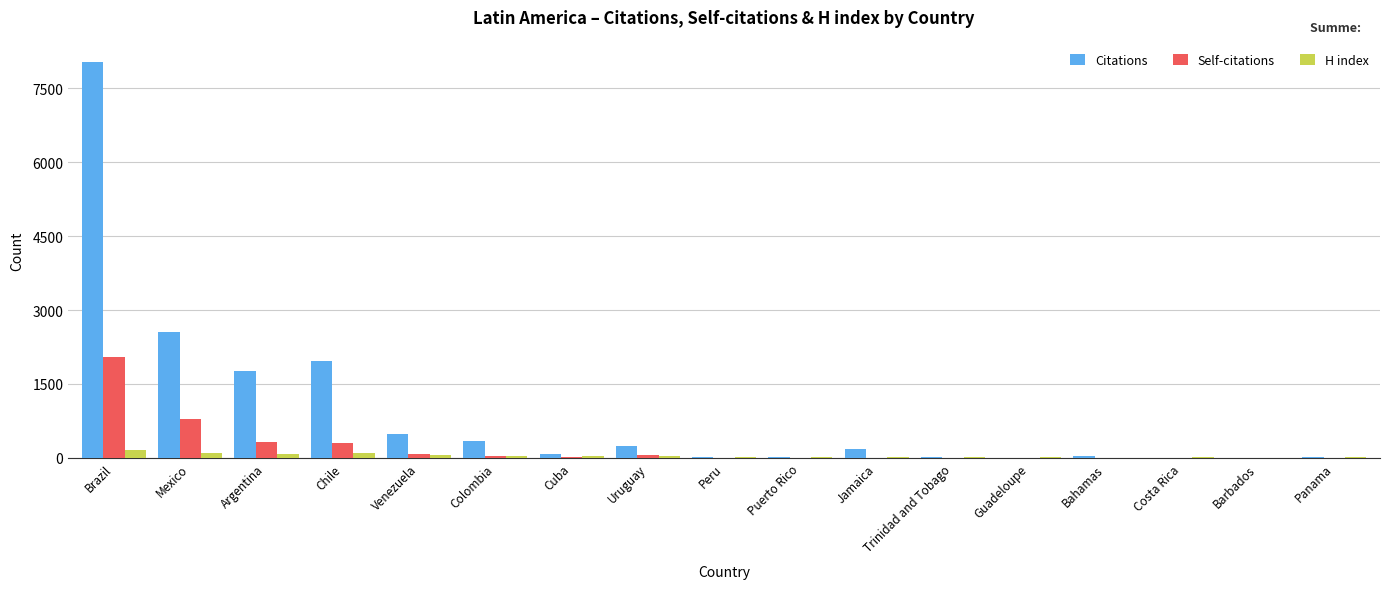

Between Argentina and Costa Rica, which series saw the biggest shift?

Citations